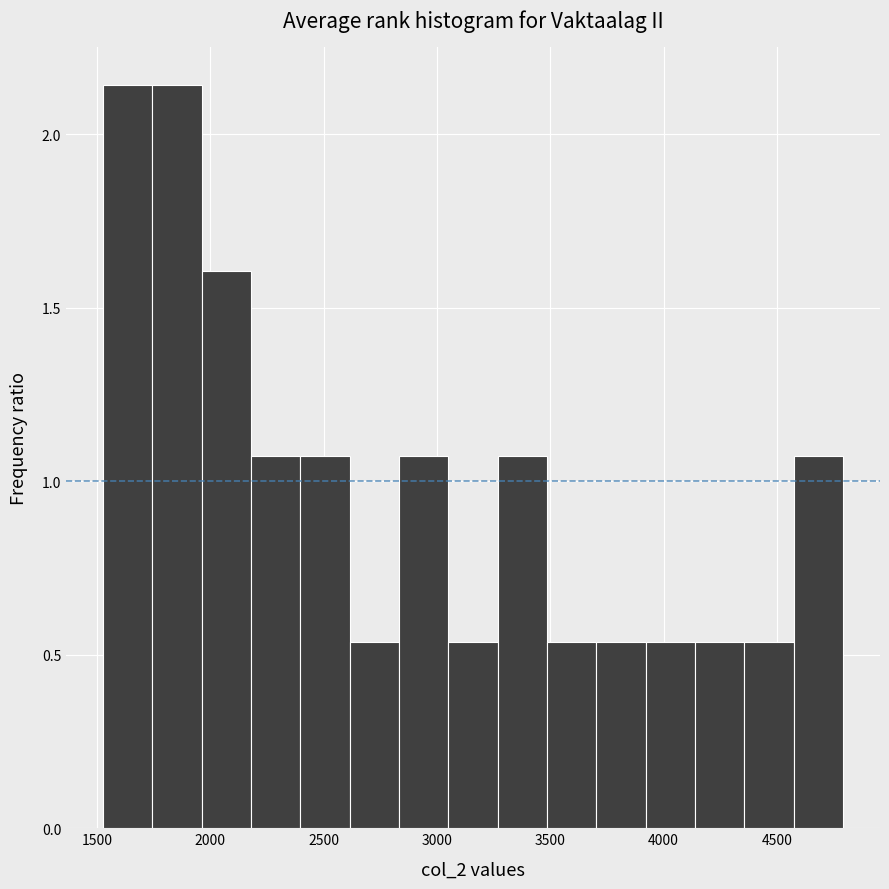

How tall is the bar that spans 2200 to 2400 on the x-axis? Neither the bar edges nor the heights are printed on the chart, so give them approximately, as read against the axes.

1.05